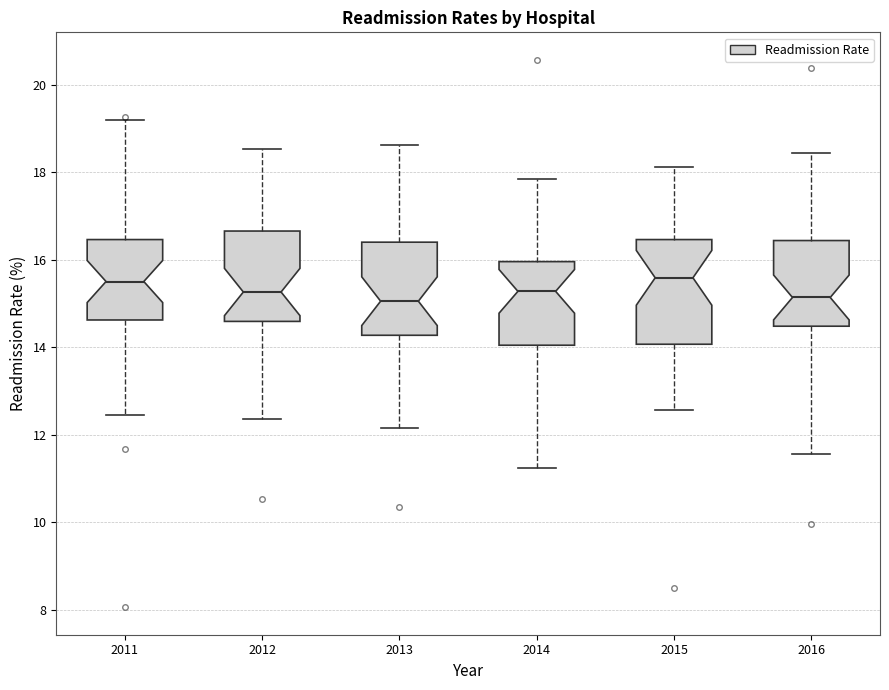

Where does the lower whisker of the box at x = 2015 end on the y-axis? The values are not printed on the chart, so give them approximately, as read against the axis.

12.6